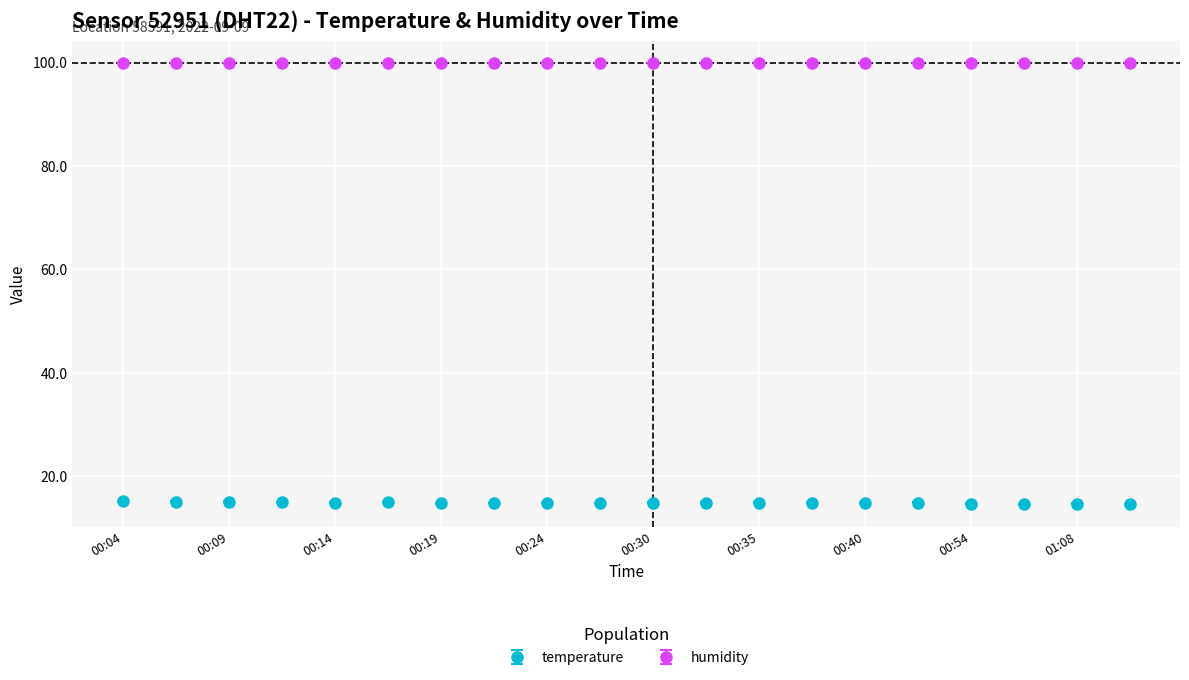

Which series has the largest total across all categories?

humidity